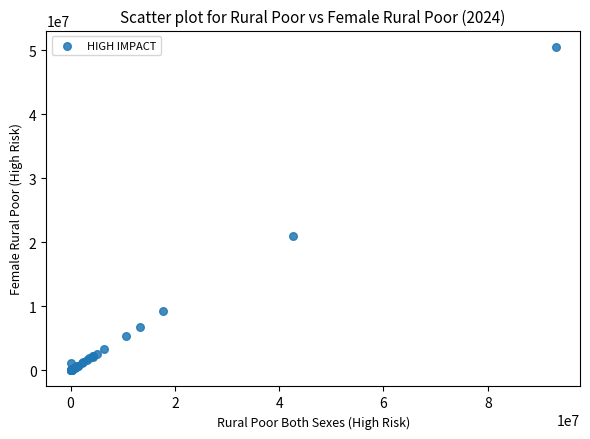

What Y value in the scatter plot is closest to 25261406?

20991372.2